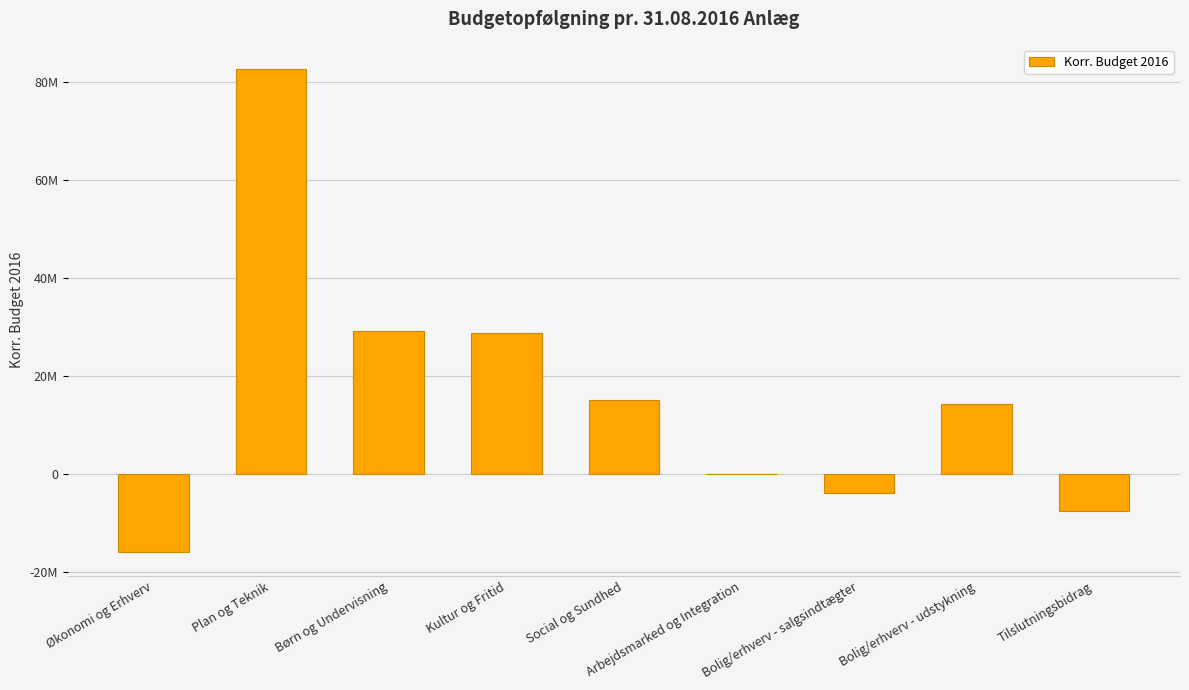

Are the bars horizontal?

No